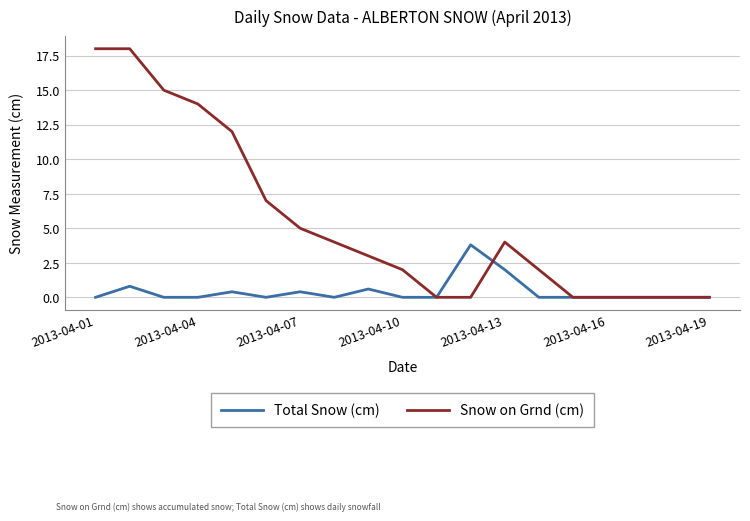

Which series has the largest total across all categories?

Snow on Grnd (cm)